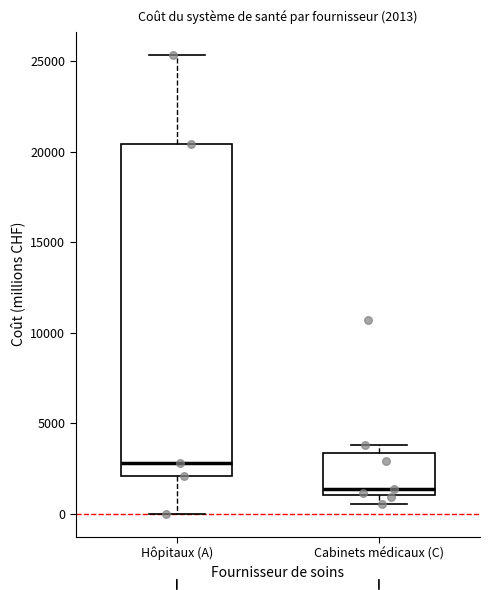

Which box's median line is the highest?

Hôpitaux (A)